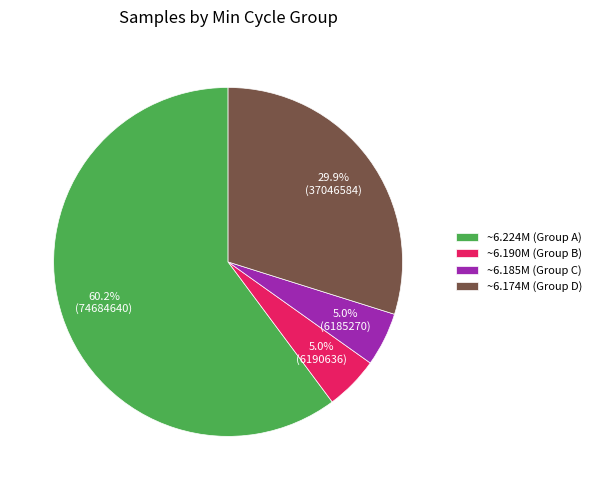

How many segments does this pie chart have?

4